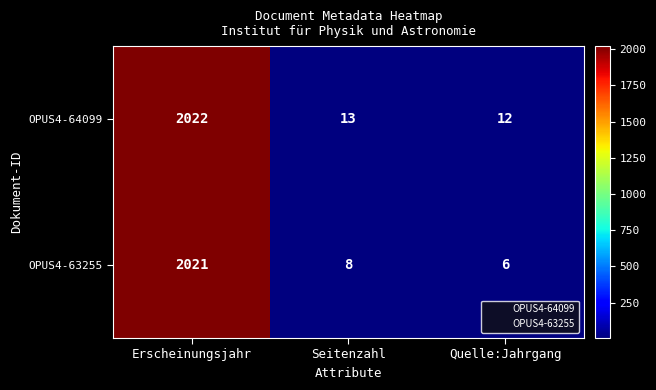

What is the spread (max minus min) of values at Seitenzahl?

5